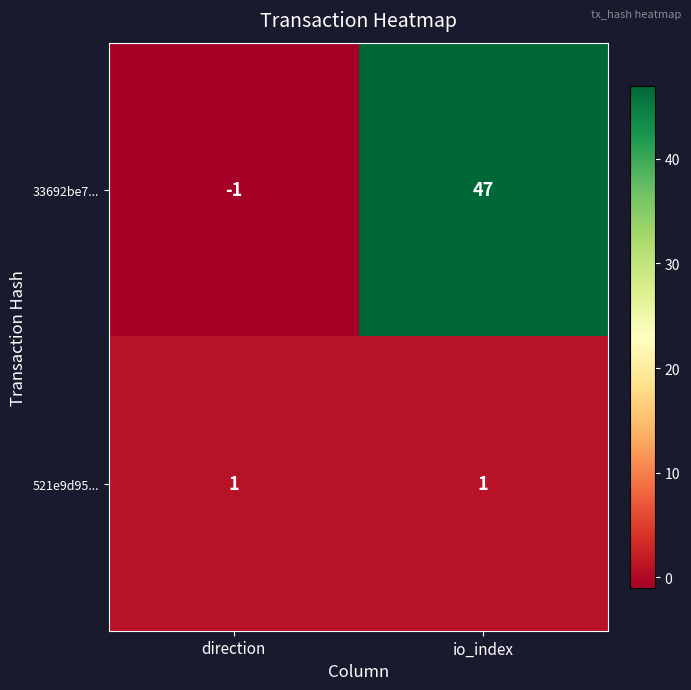

Reading left to right, transcribe all the data shown in this chart.

33692be7...: direction=-1	io_index=47
521e9d95...: direction=1	io_index=1